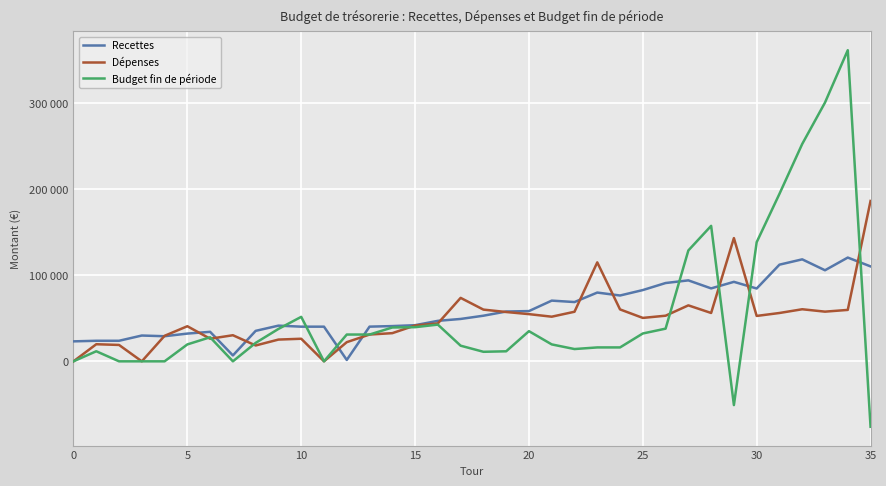

What are all the series names shown in the legend?

Recettes, Dépenses, Budget fin de période